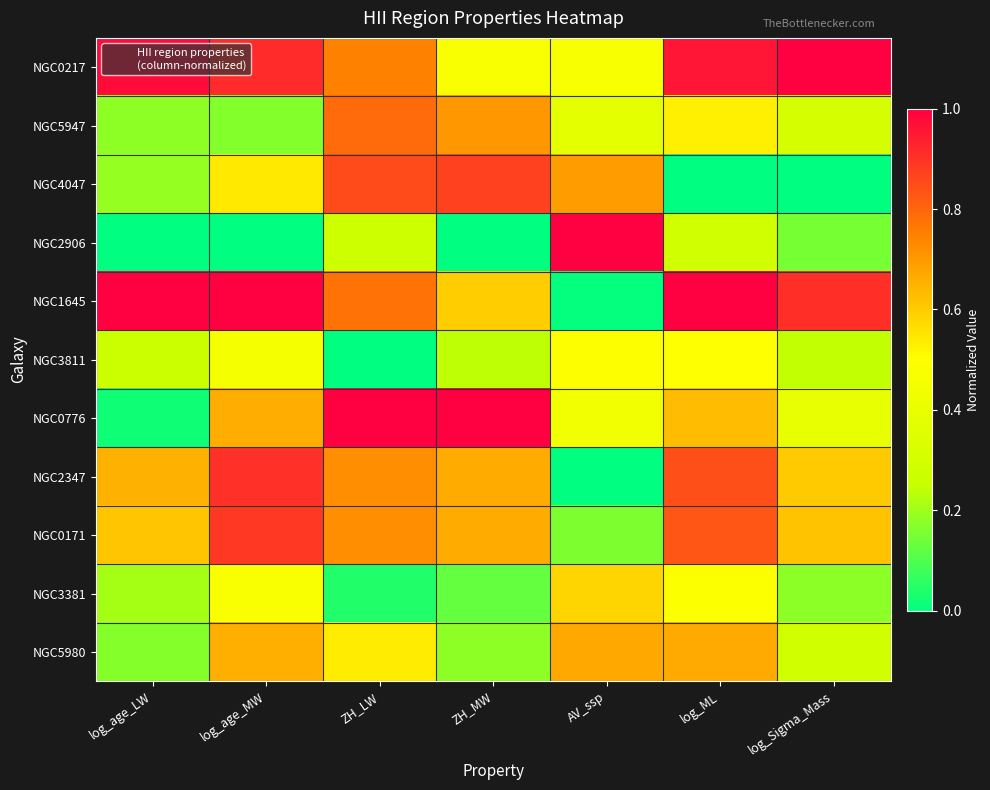

Reading left to right, what are all the values shown in this chart?

NGC0217: log_age_LW=1.0	log_age_MW=0.9	ZH_LW=0.7	ZH_MW=0.5	AV_ssp=0.5	log_ML=1.0	log_Sigma_Mass=1.0
NGC5947: log_age_LW=0.2	log_age_MW=0.2	ZH_LW=0.8	ZH_MW=0.7	AV_ssp=0.4	log_ML=0.5	log_Sigma_Mass=0.3
NGC4047: log_age_LW=0.2	log_age_MW=0.5	ZH_LW=0.9	ZH_MW=0.9	AV_ssp=0.7	log_ML=0.0	log_Sigma_Mass=0.0
NGC2906: log_age_LW=0.0	log_age_MW=0.0	ZH_LW=0.3	ZH_MW=0.0	AV_ssp=1.0	log_ML=0.3	log_Sigma_Mass=0.2
NGC1645: log_age_LW=1.0	log_age_MW=1.0	ZH_LW=0.8	ZH_MW=0.6	AV_ssp=0.0	log_ML=1.0	log_Sigma_Mass=0.9
NGC3811: log_age_LW=0.3	log_age_MW=0.5	ZH_LW=0.0	ZH_MW=0.2	AV_ssp=0.5	log_ML=0.5	log_Sigma_Mass=0.2
NGC0776: log_age_LW=0.0	log_age_MW=0.7	ZH_LW=1.0	ZH_MW=1.0	AV_ssp=0.4	log_ML=0.6	log_Sigma_Mass=0.4
NGC2347: log_age_LW=0.7	log_age_MW=0.9	ZH_LW=0.7	ZH_MW=0.7	AV_ssp=0.0	log_ML=0.8	log_Sigma_Mass=0.6
NGC0171: log_age_LW=0.6	log_age_MW=0.9	ZH_LW=0.7	ZH_MW=0.7	AV_ssp=0.2	log_ML=0.8	log_Sigma_Mass=0.6
NGC3381: log_age_LW=0.2	log_age_MW=0.5	ZH_LW=0.0	ZH_MW=0.1	AV_ssp=0.6	log_ML=0.5	log_Sigma_Mass=0.2
NGC5980: log_age_LW=0.2	log_age_MW=0.7	ZH_LW=0.5	ZH_MW=0.2	AV_ssp=0.7	log_ML=0.7	log_Sigma_Mass=0.3